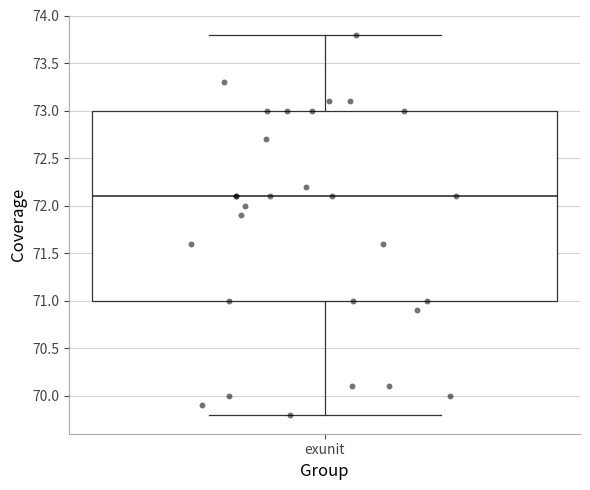

Read this box plot against the y-axis: the position of the median line, the range covered by the box, and the ends of both whiskers. The values are not printed on the chart, so give them approximately, as read against the axis.

median 72.1, box 71.0 to 73.0, whiskers 69.8 to 73.8